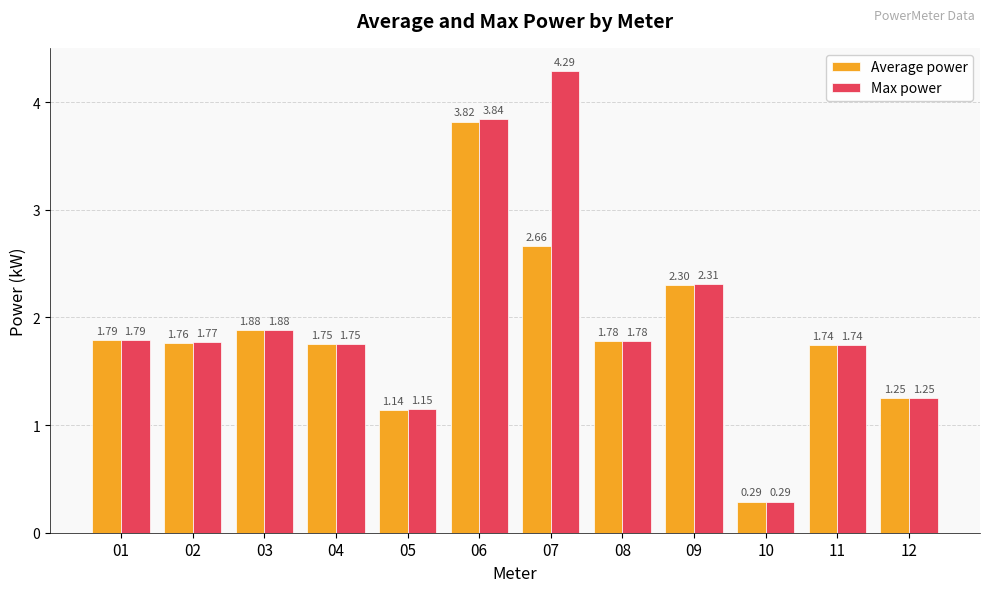

Which series has the largest range (max minus min)?

Max power